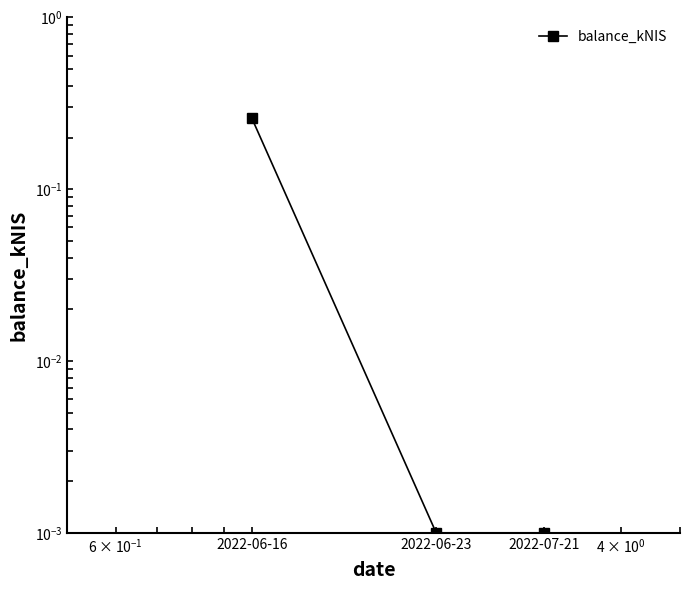

Is it true that the value at 2022-07-21 is 0.0?

False